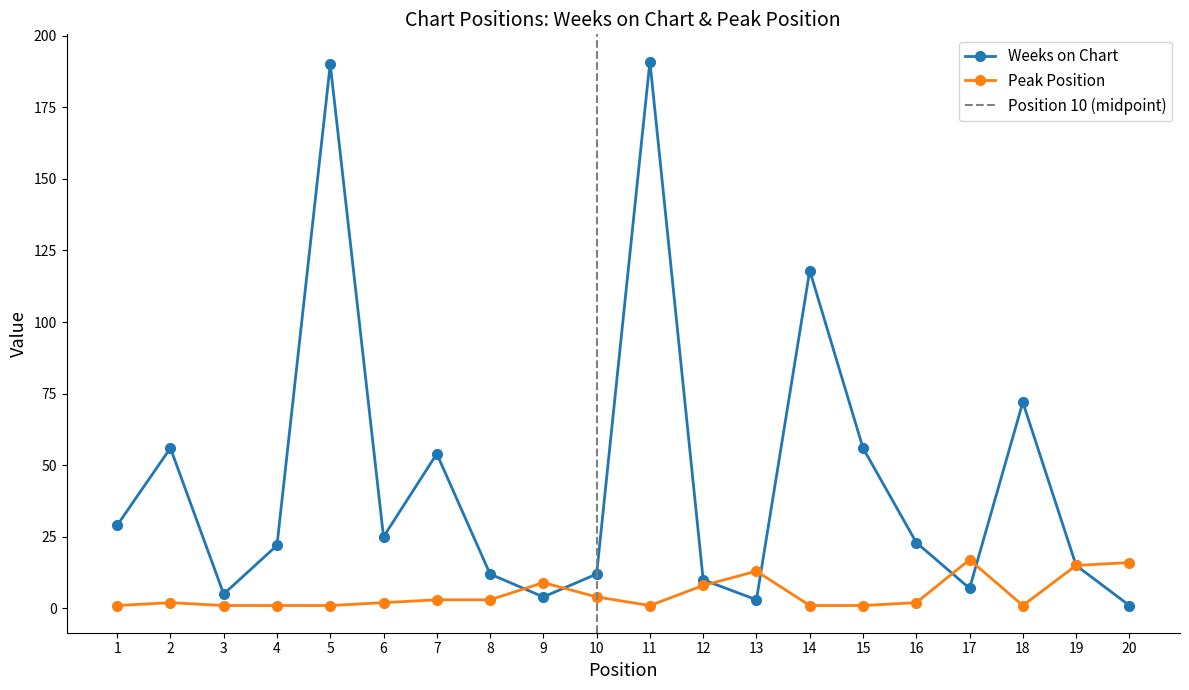

What is the difference between the maximum and second lowest values in the Weeks on Chart series?

188